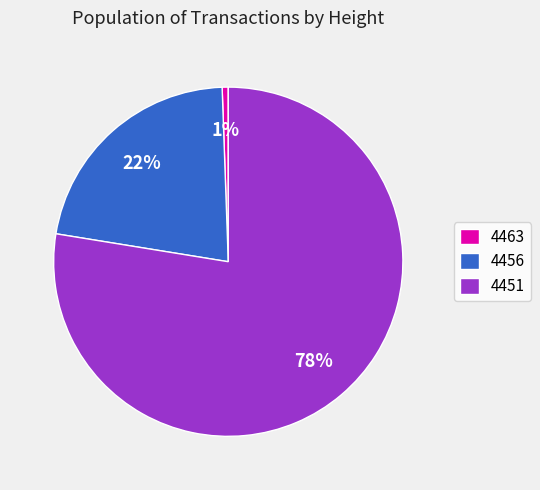

True or false: 4463 accounts for 1% of the total.

True